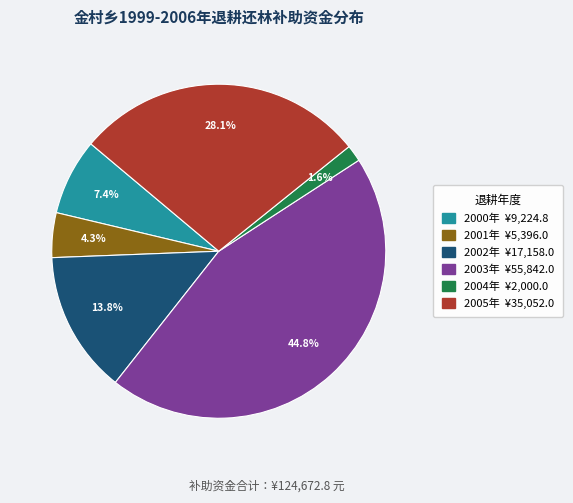

Is there any slice that represents more than half of the pie?

No